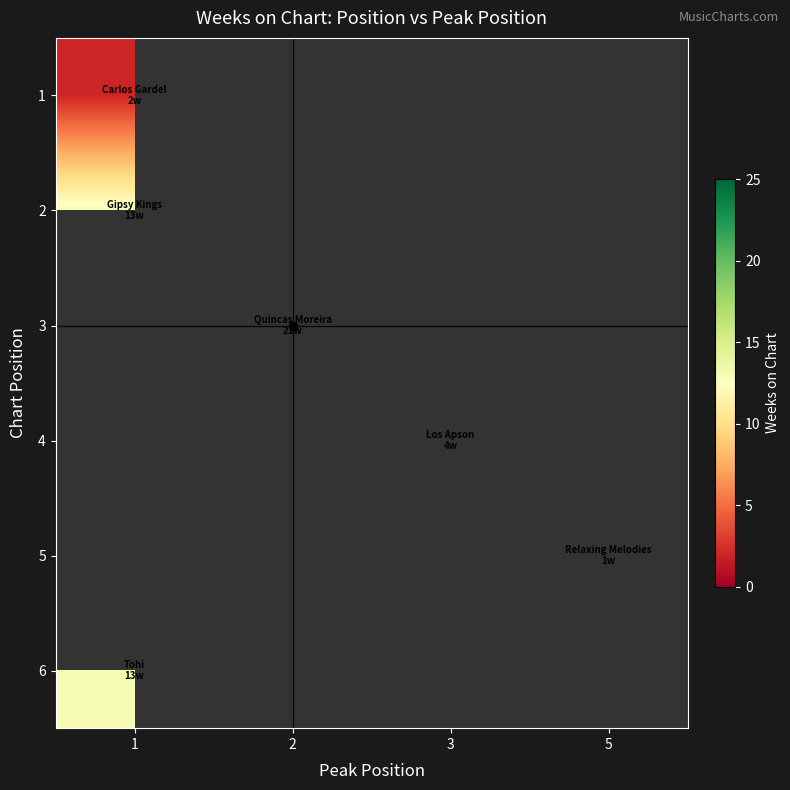

At how many categories does at least one series exceed 16?

1